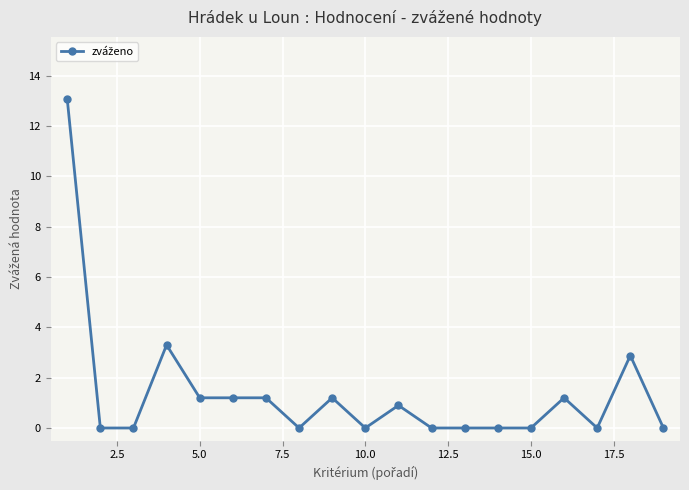

What is the value of the 11th point from the left?

0.9